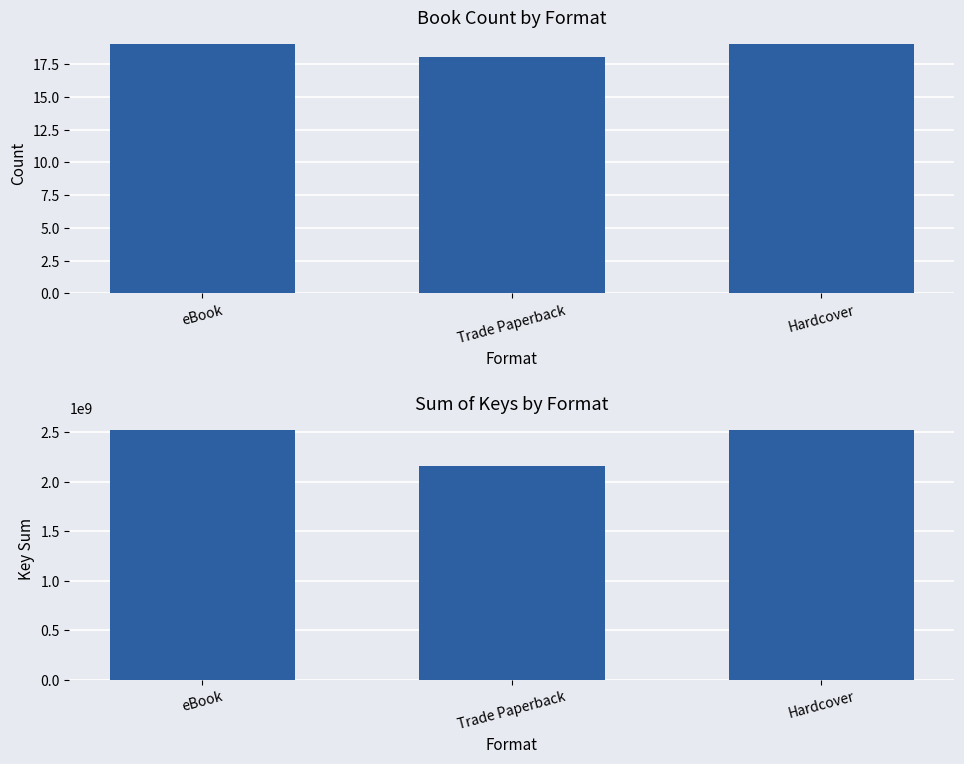

What is the sum of the Count of Books values at Trade Paperback and eBook?

37